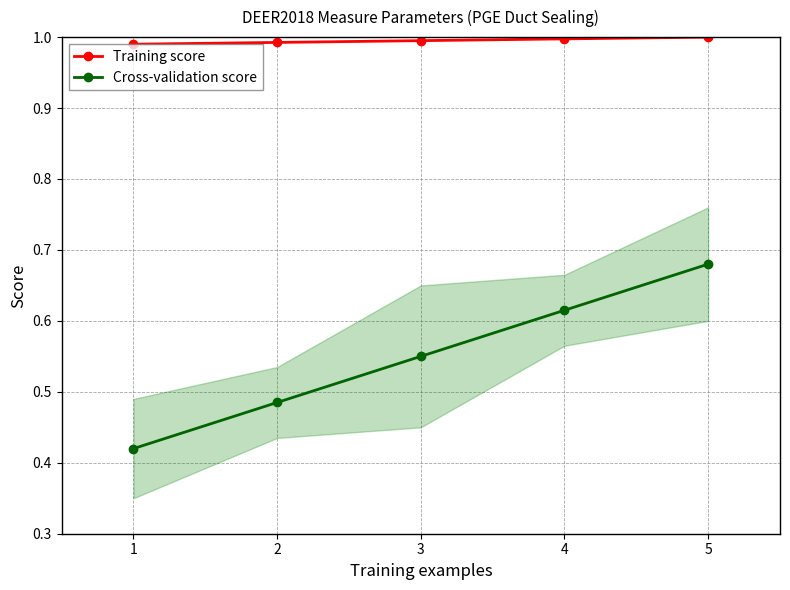

Is it true that Cross-validation score equals 0.3 at 3?

False